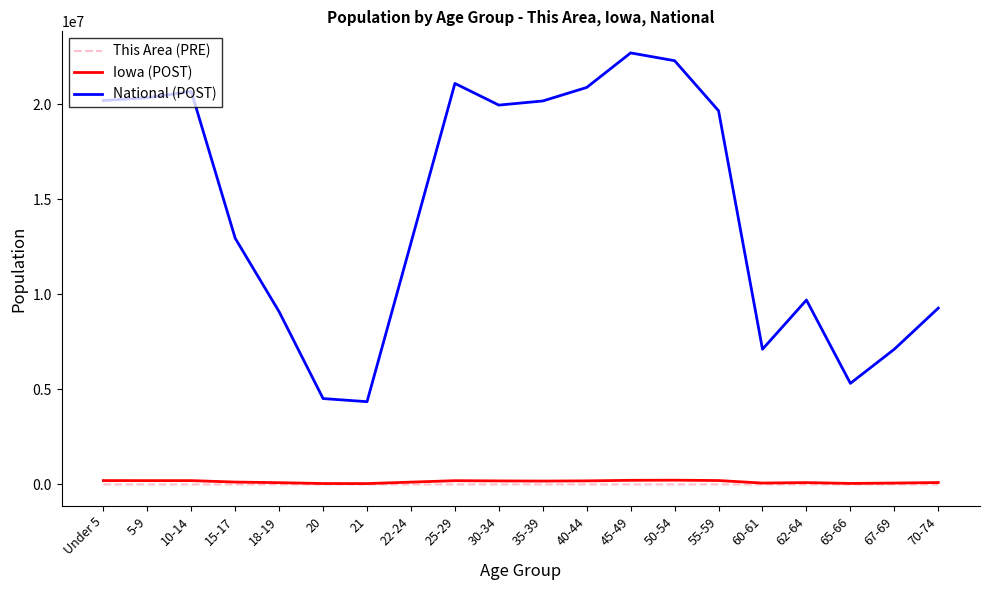

Which series has the largest range (max minus min)?

National (POST)